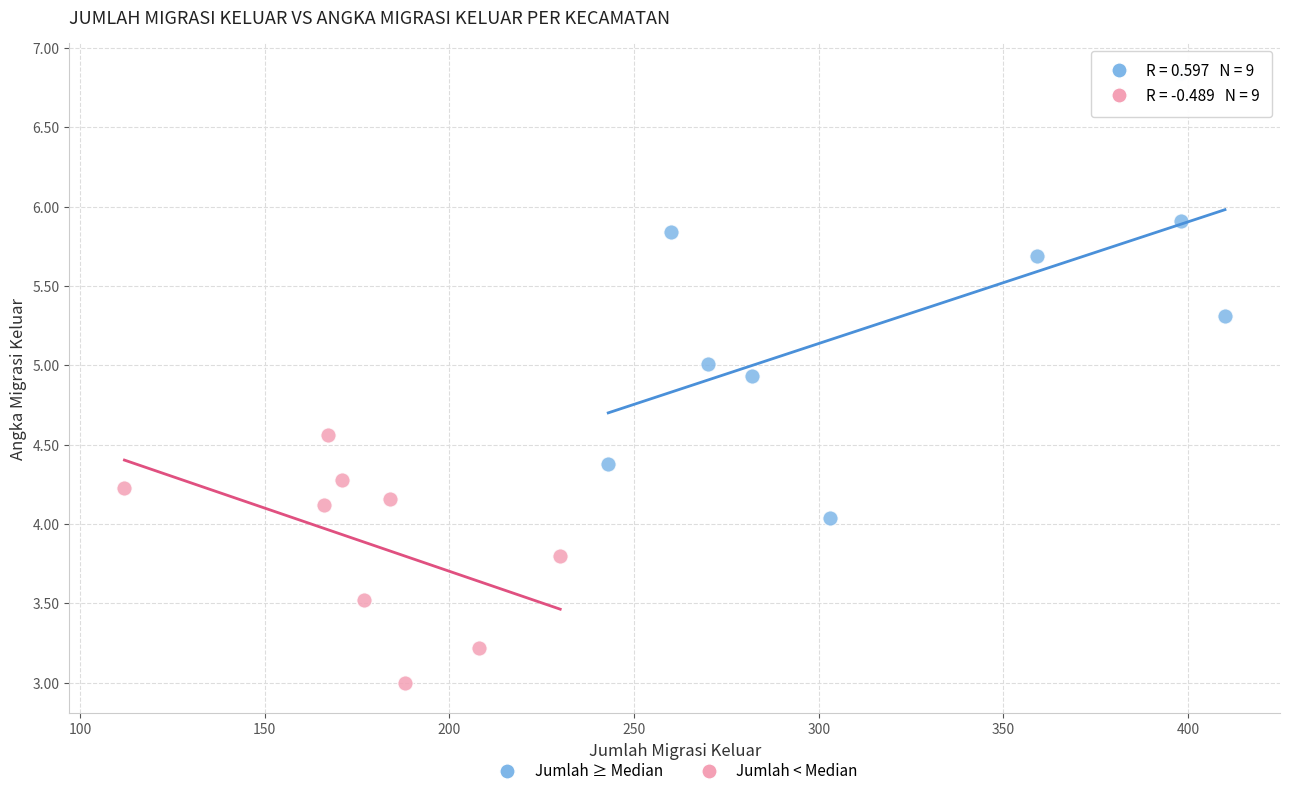

What are all the series names shown in the legend?

Jumlah ≥ Median, Jumlah < Median